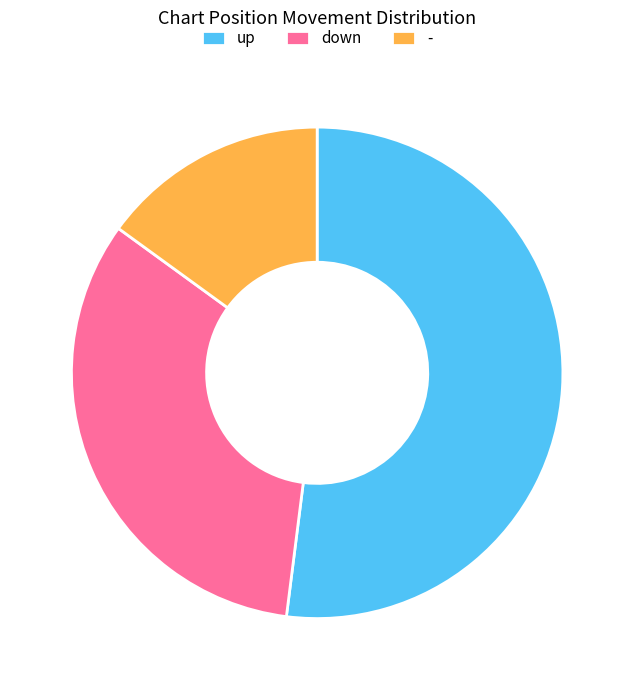

Is the sum of down and up greater than half?

Yes